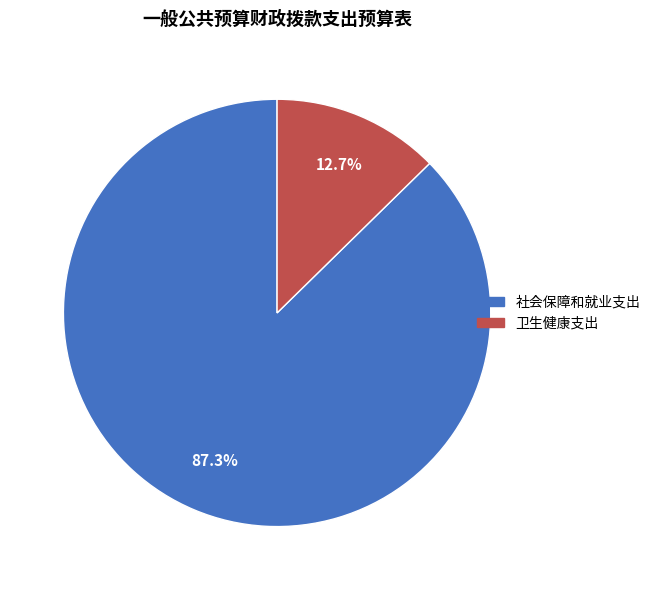

Which slice is the smallest?

卫生健康支出